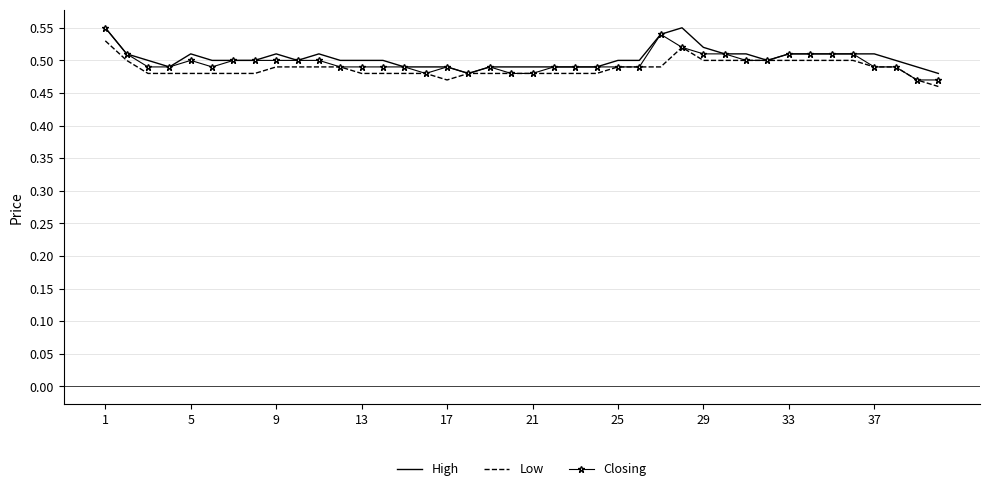

Which series has the largest total across all categories?

High